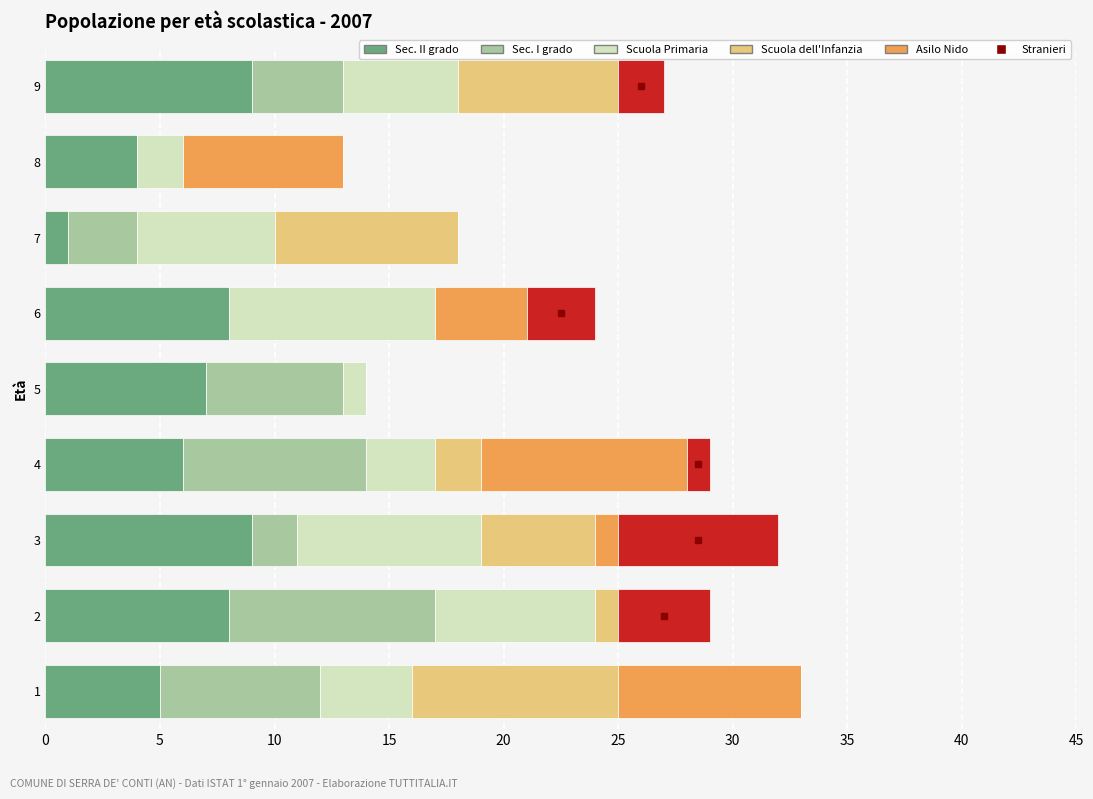

What is the sum of all Sec. II grado values?

57